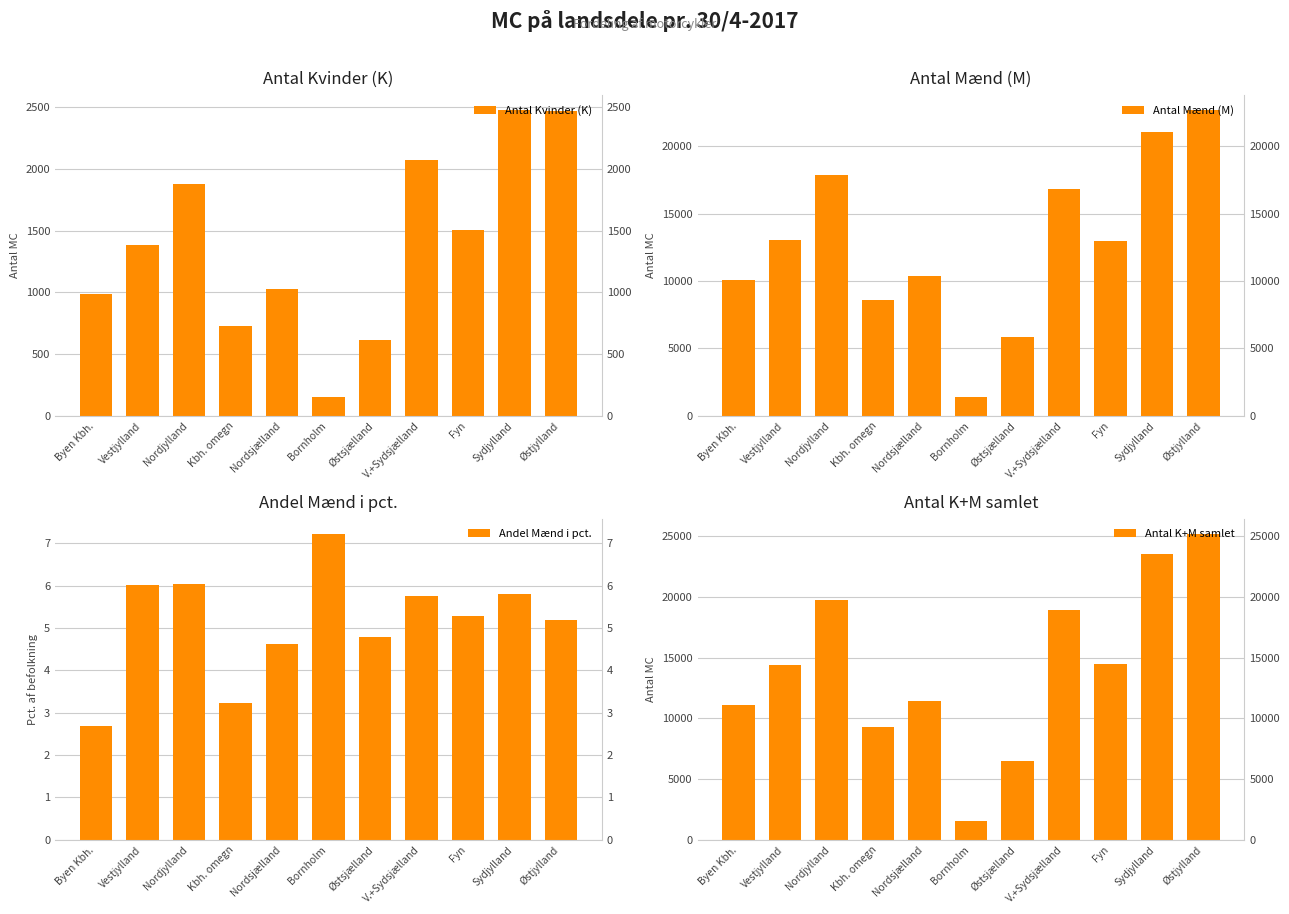

What is the difference between the highest and lowest values at Nordjylland?

19759.0